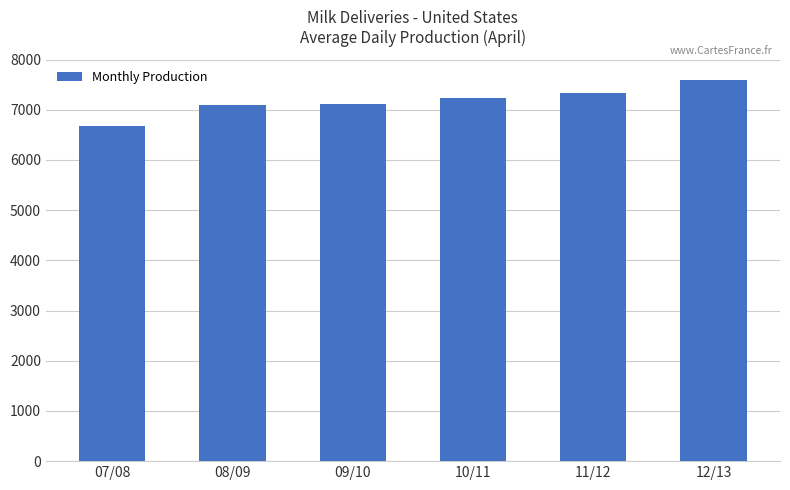

How many data points are above 7233?

3